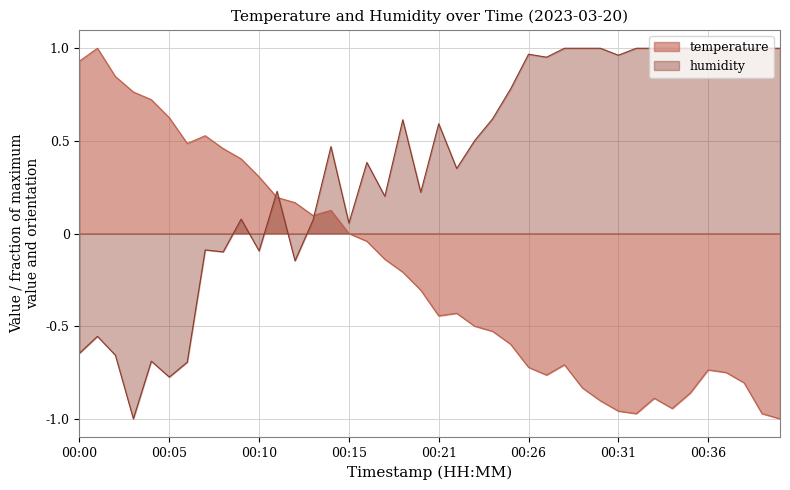

What is the difference between the second highest and second lowest values in the temperature series?

1.9